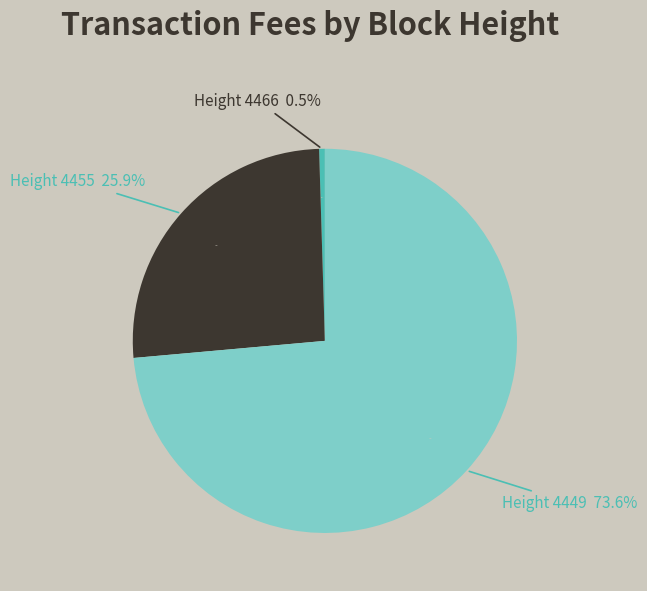

Which slice is the largest?

4449